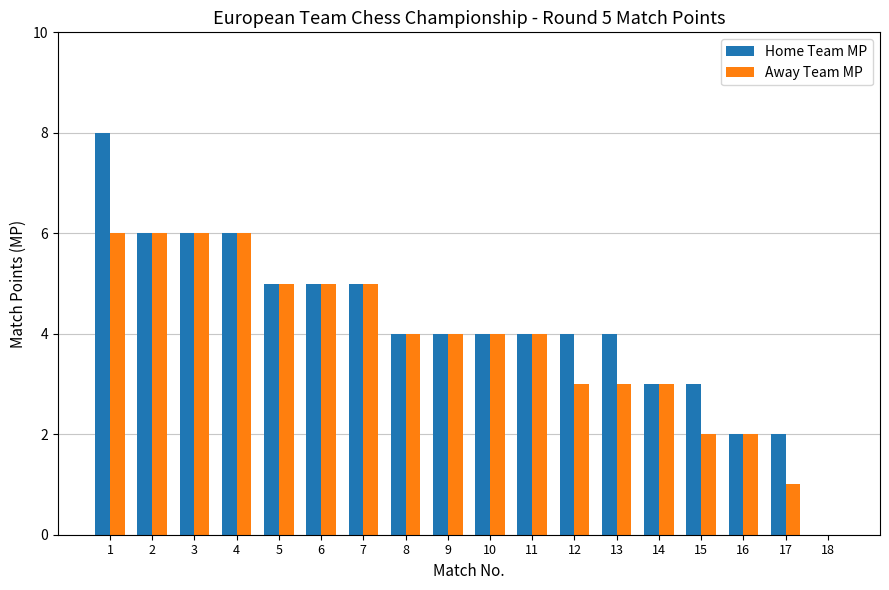

Reading left to right, list all the values displayed in this chart.

Home Team MP: 8	6	6	6	5	5	5	4	4	4	4	4	4	3	3	2	2	0
Away Team MP: 6	6	6	6	5	5	5	4	4	4	4	3	3	3	2	2	1	0